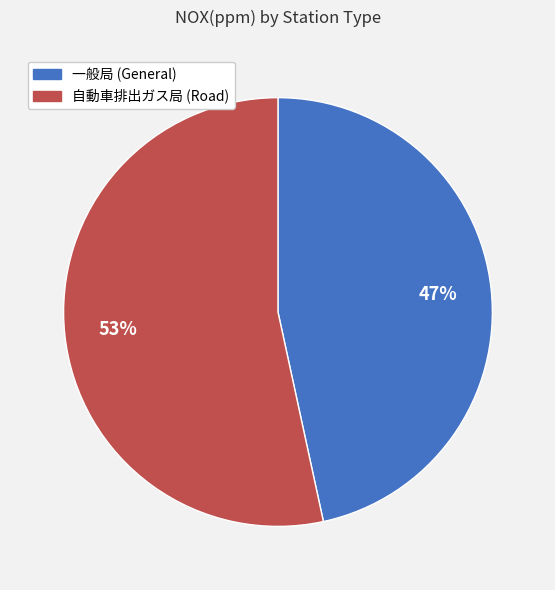

To the nearest percent, what is the average slice percentage?

50%